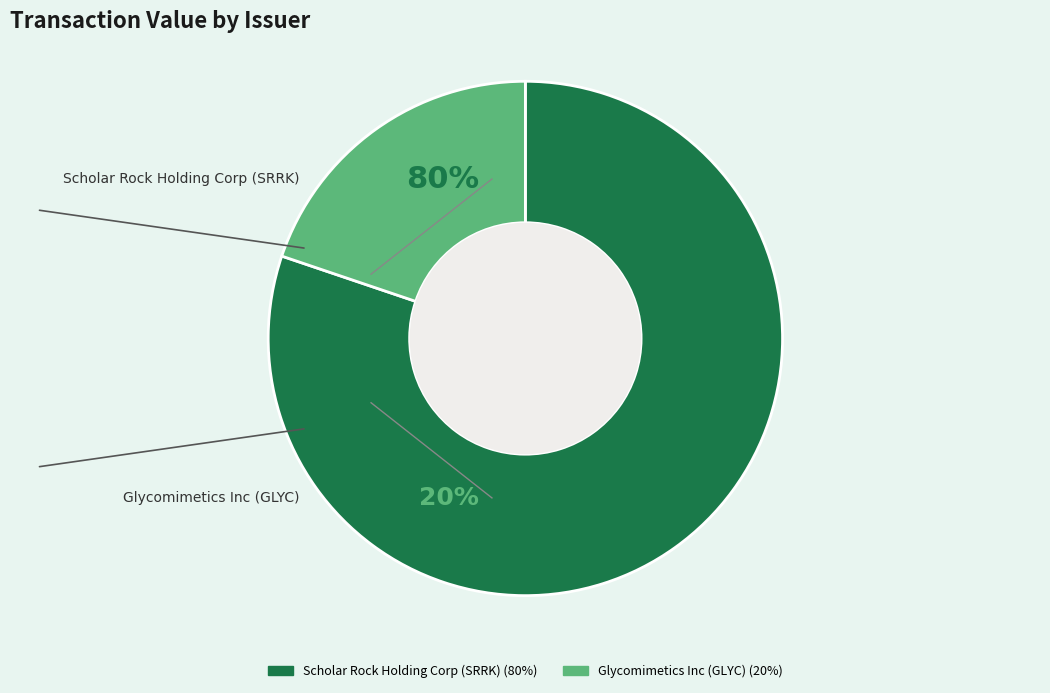

The Glycomimetics Inc (GLYC) slice represents 30% of the pie. True or false?

False